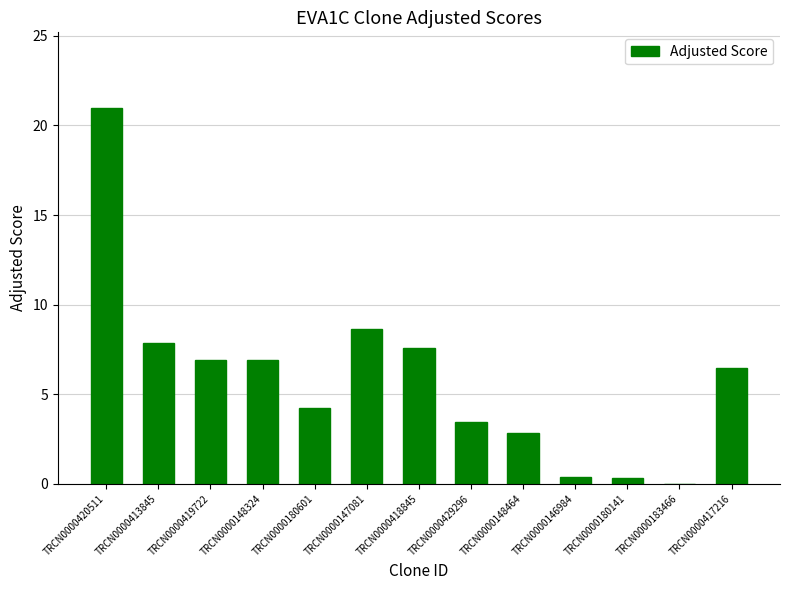

What is the sum of all values?

76.7